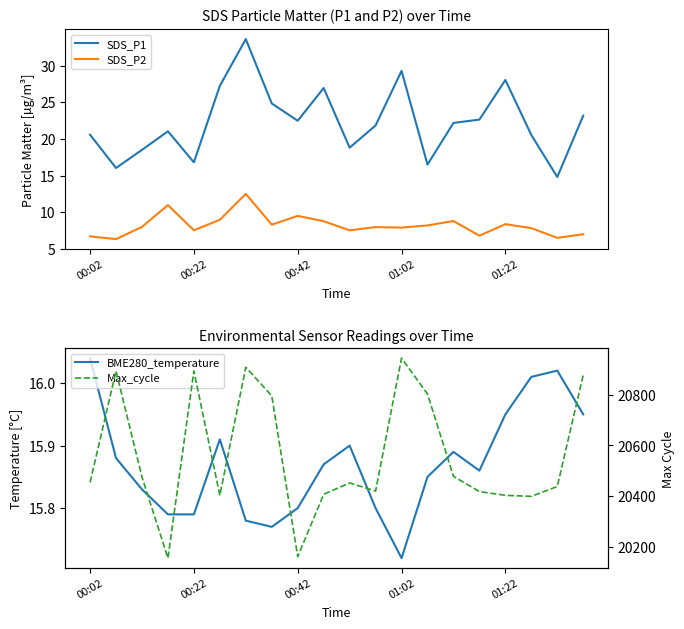

Which series has the largest total across all categories?

Max_cycle